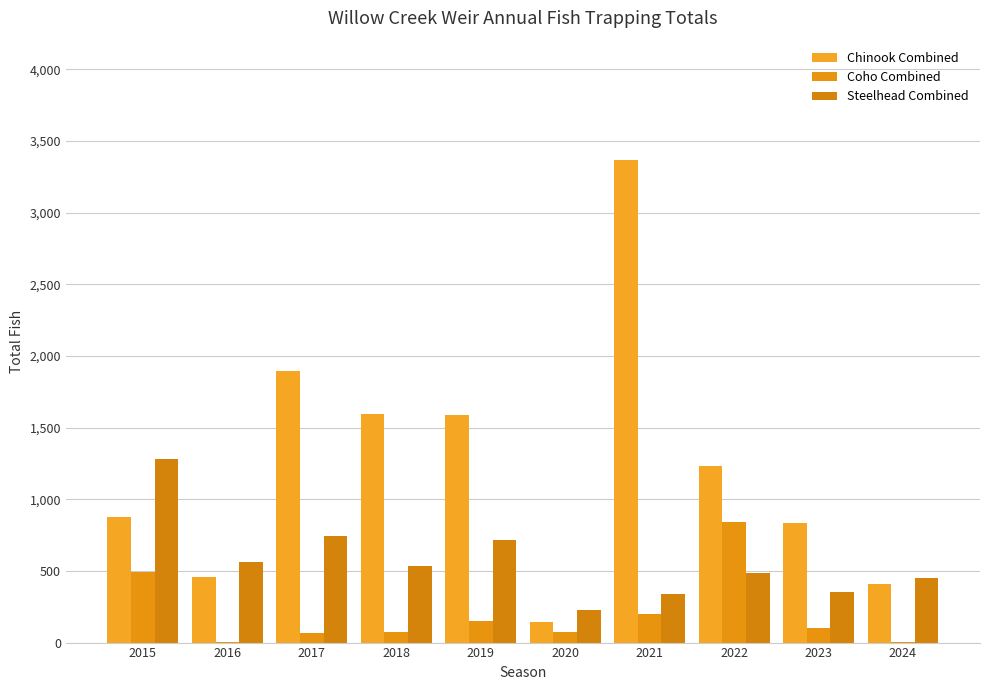

How many groups of bars are there?

10